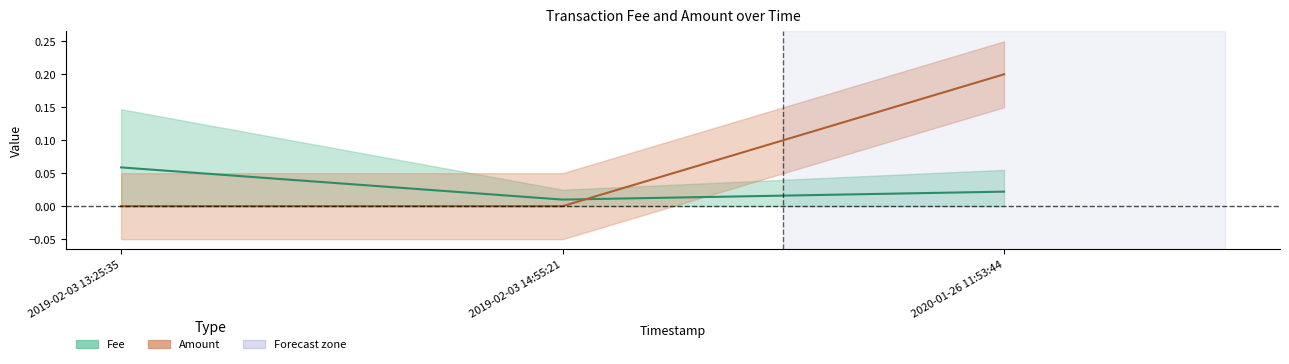

Is it true that Fee equals 0.0 at 2020-01-26 11:53:44?

True